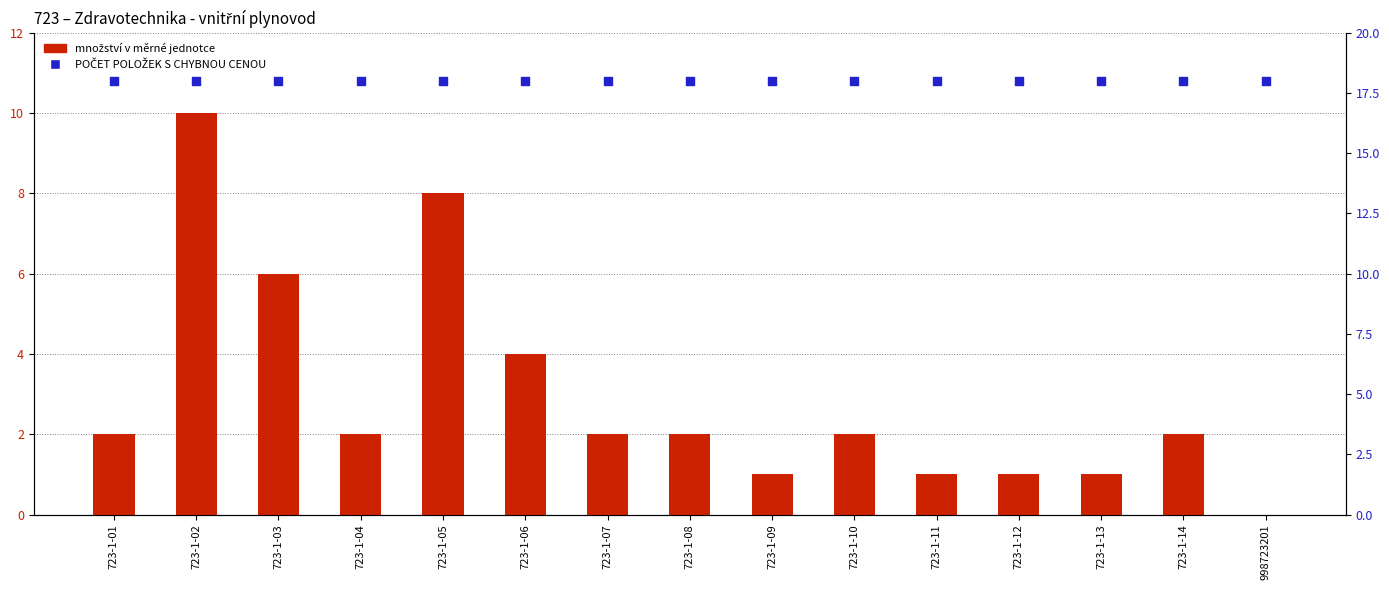

Which series has the largest total across all categories?

POČET POLOŽEK S CHYBNOU CENOU